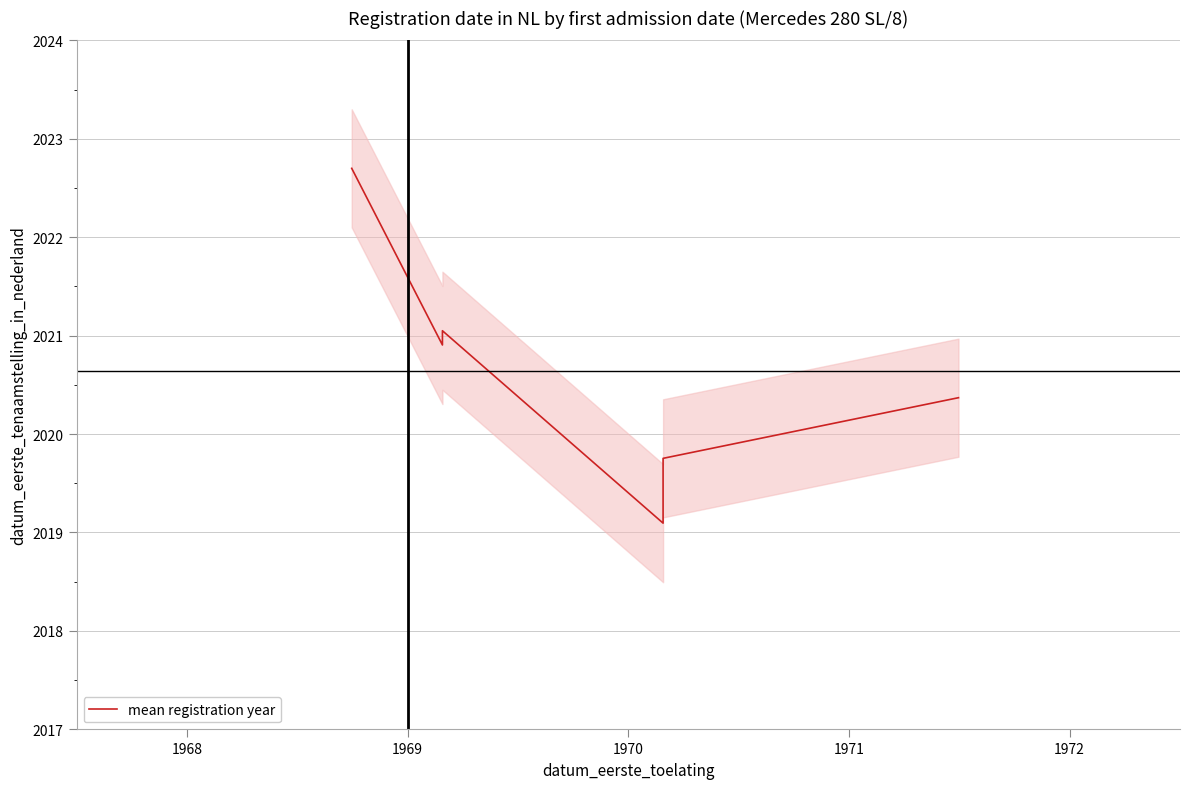

How many points are lower than both their immediate neighbors (excluding endpoints)?

2